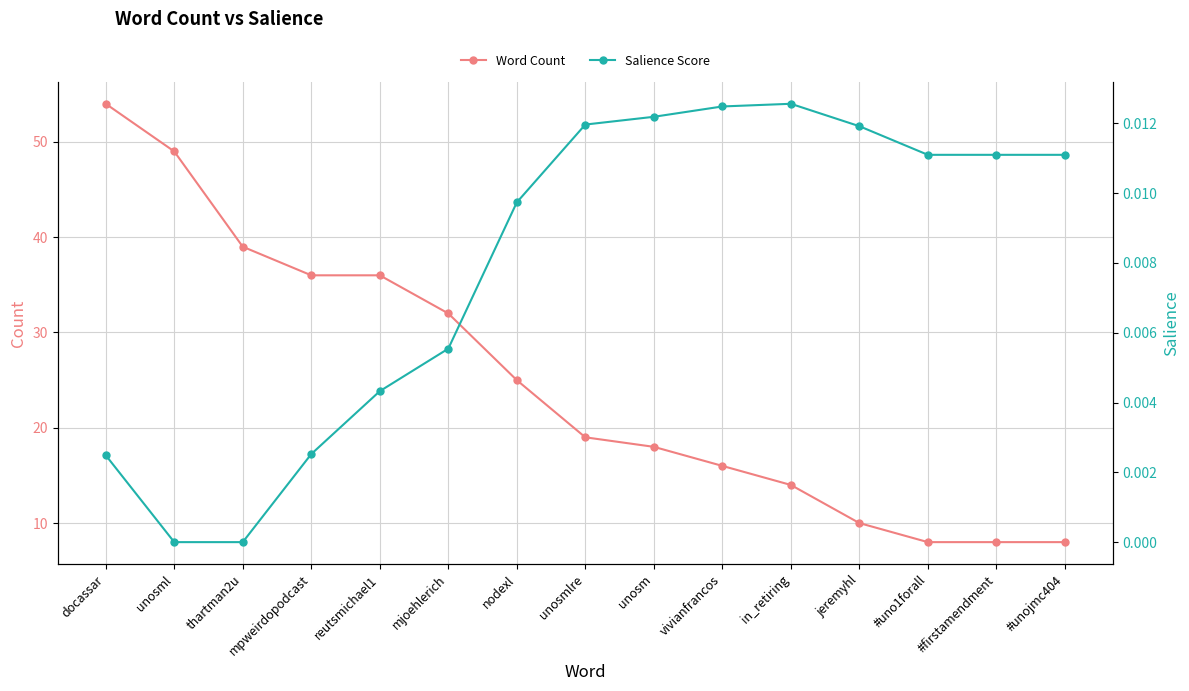

At in_retiring, list the series in order from smallest to largest.

Salience Score, Word Count